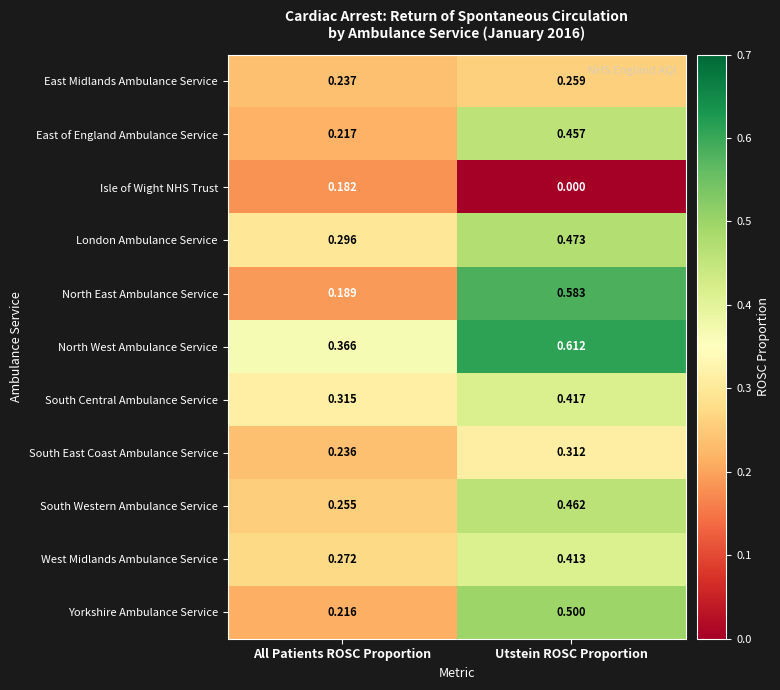

Which series has the largest total across all categories?

North West Ambulance Service